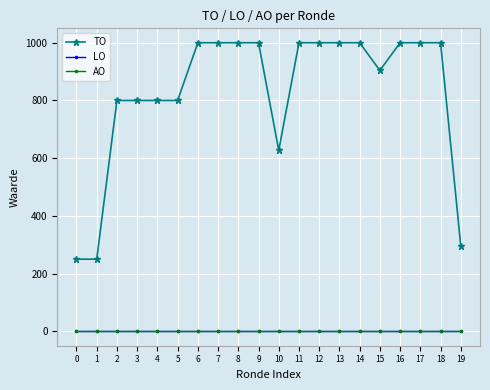

Does the chart have visible grid lines?

Yes